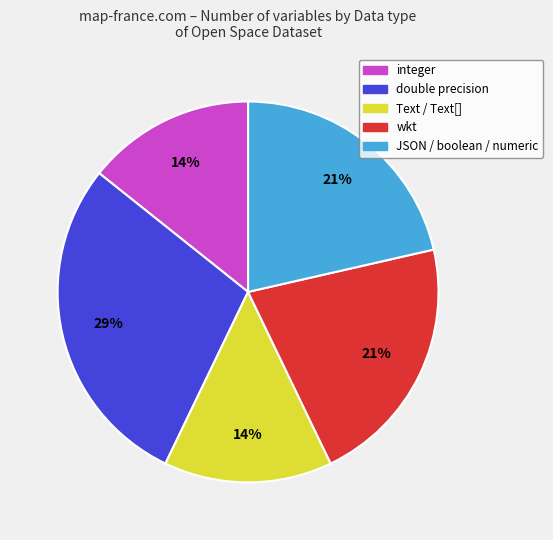

Which slice is the largest?

double precision